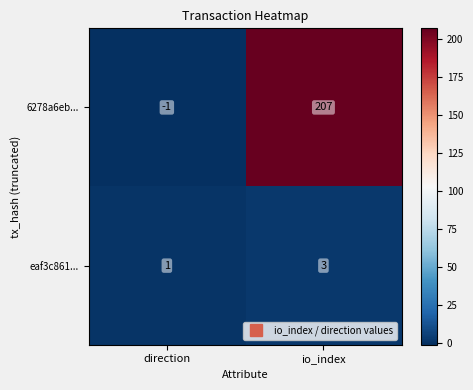

At direction, list the series in order from smallest to largest.

6278a6eb..., eaf3c861...